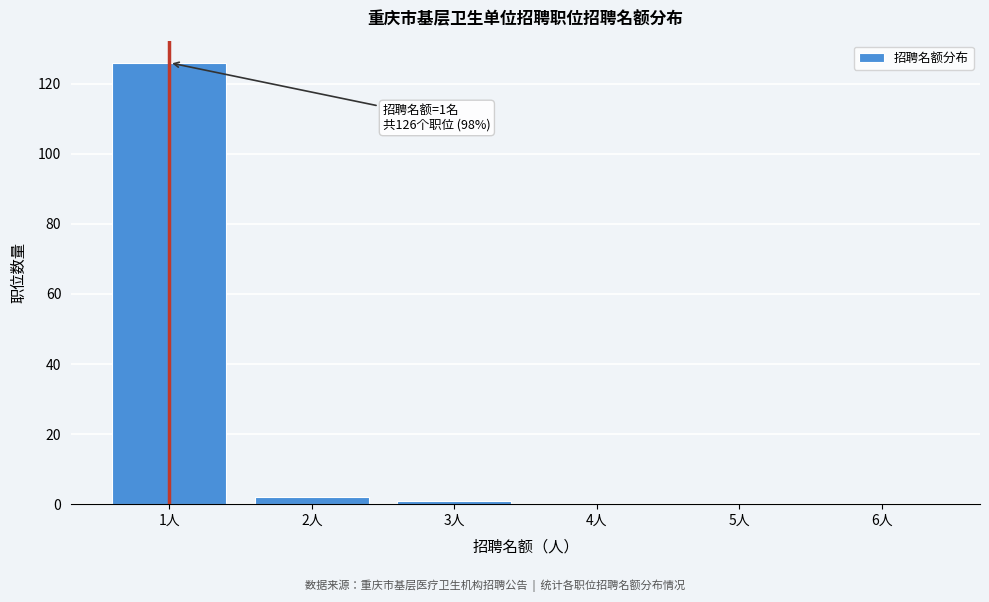

Reading left to right, extract all data points from this chart.

1人=126	2人=2	3人=1	4人=0	5人=0	6人=0